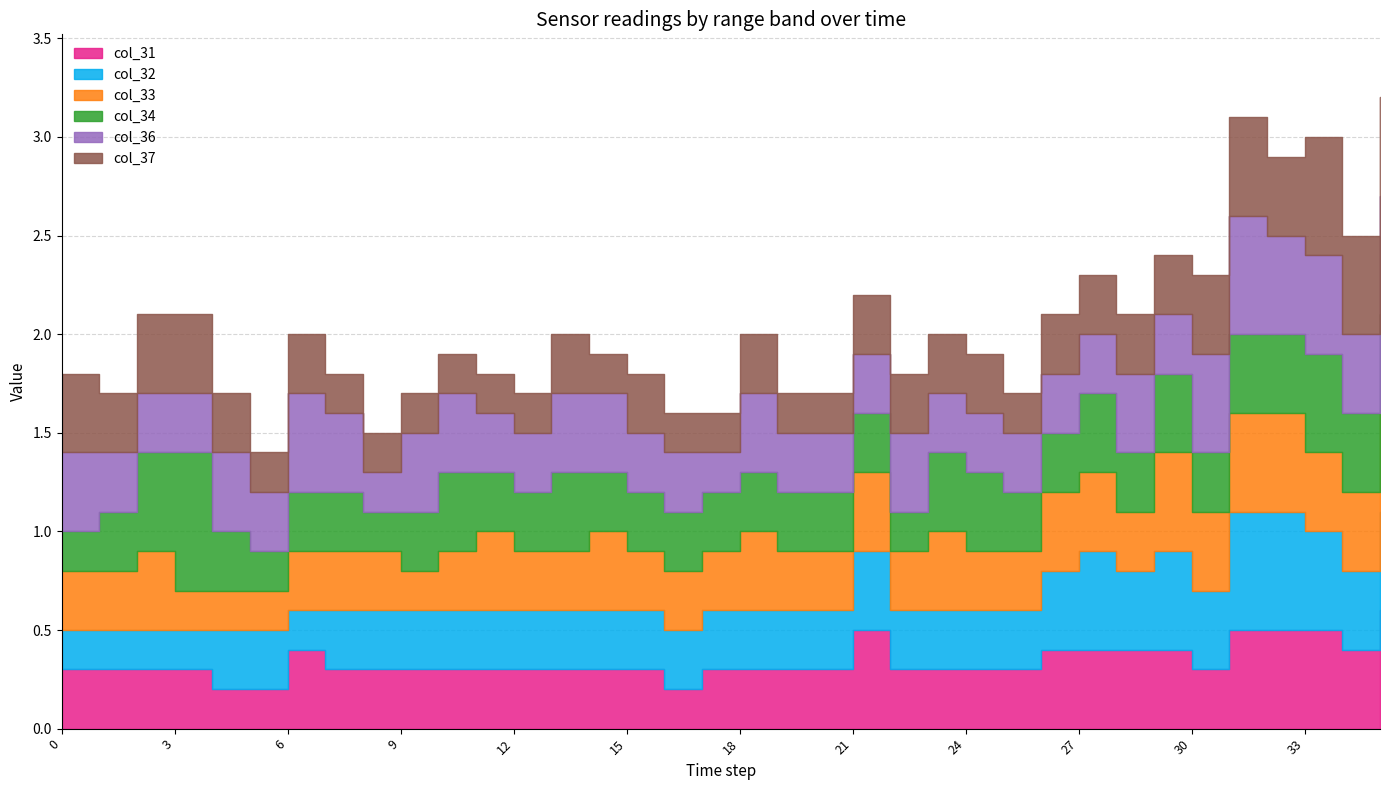

What is the smallest value displayed?

0.2